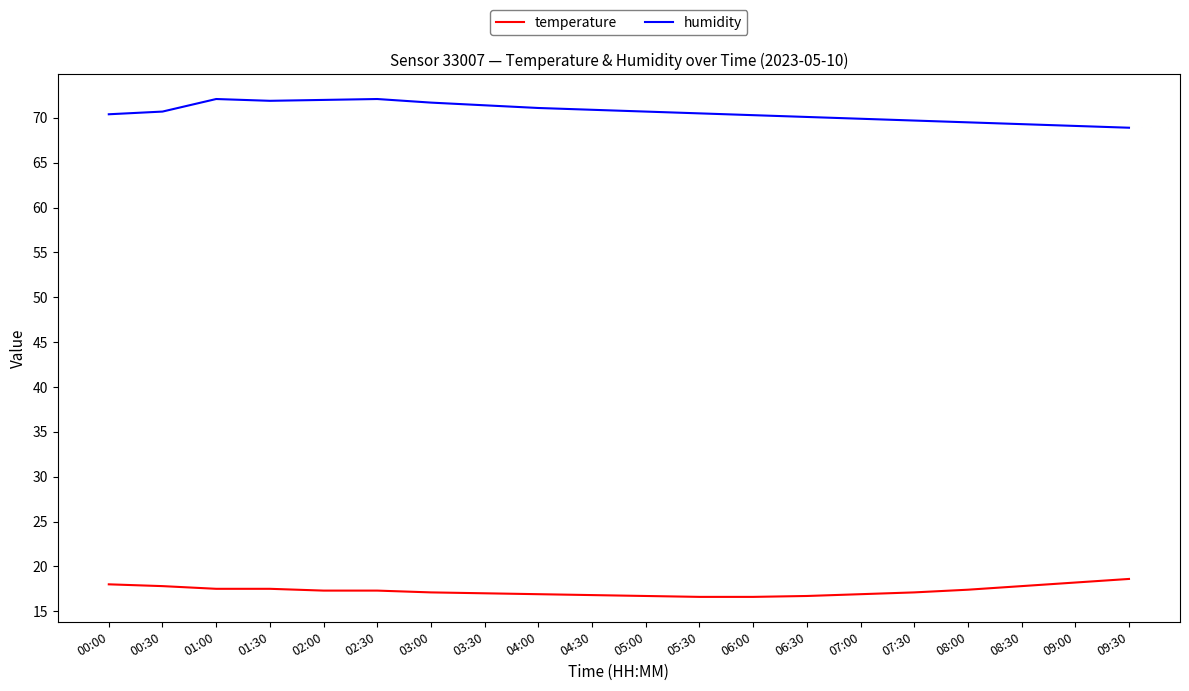

What is the sum of all temperature values?

345.8